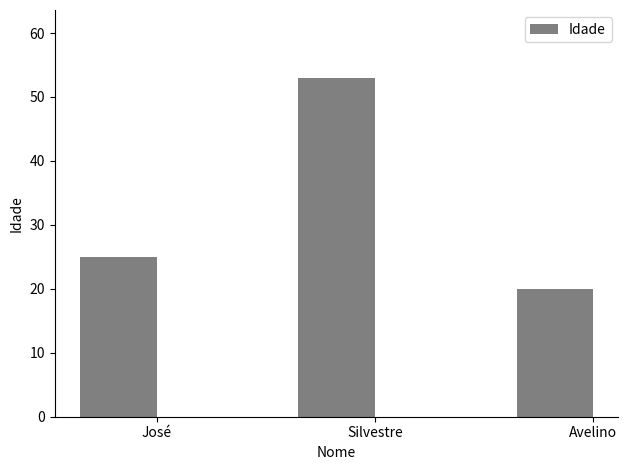

What is the minimum value shown in the chart?

20